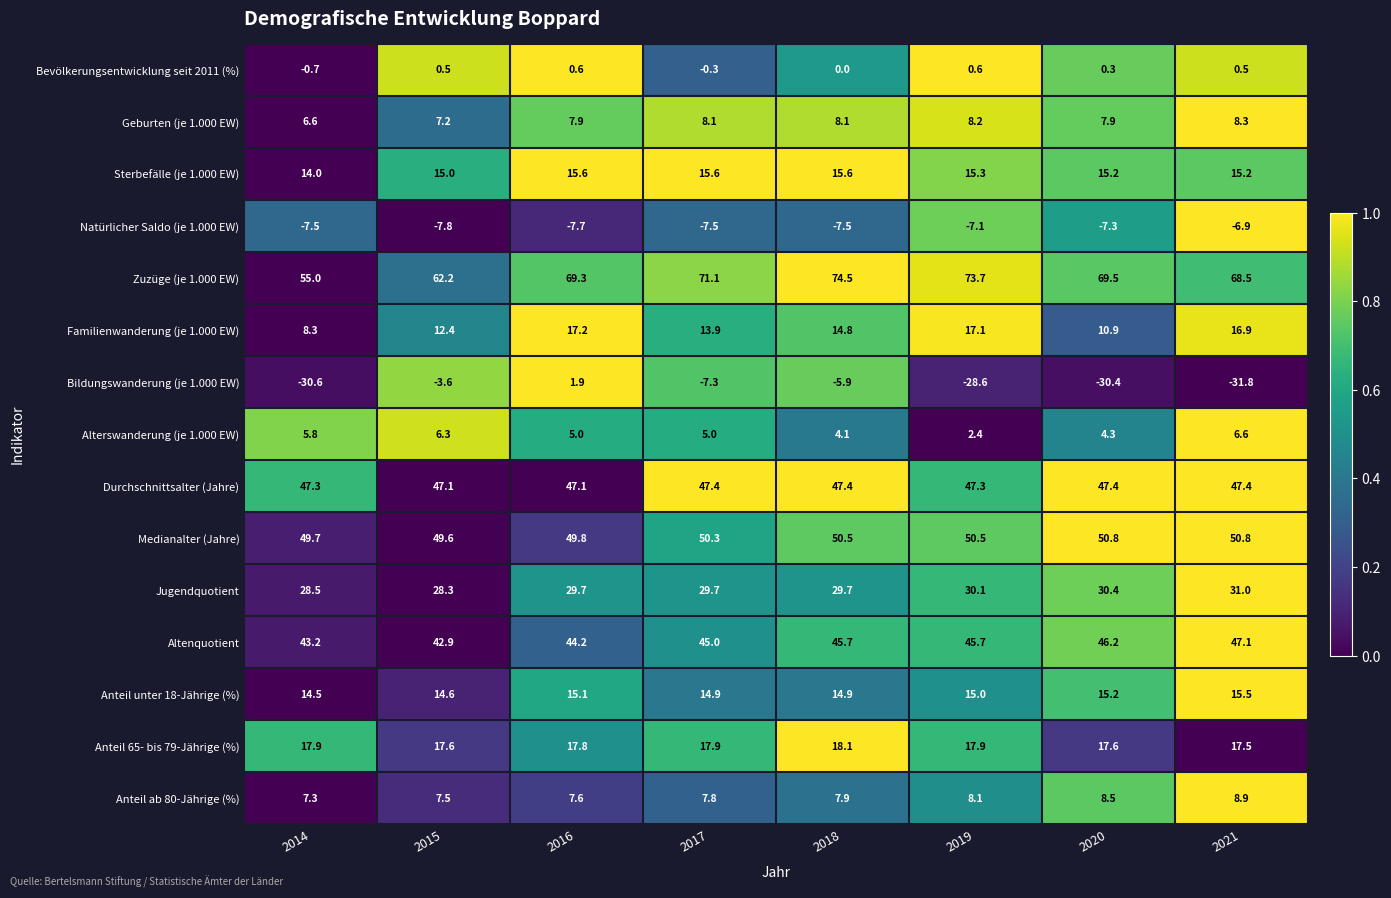

What is the difference between the second highest and second lowest values in the Durchschnittsalter (Jahre) series?

0.3